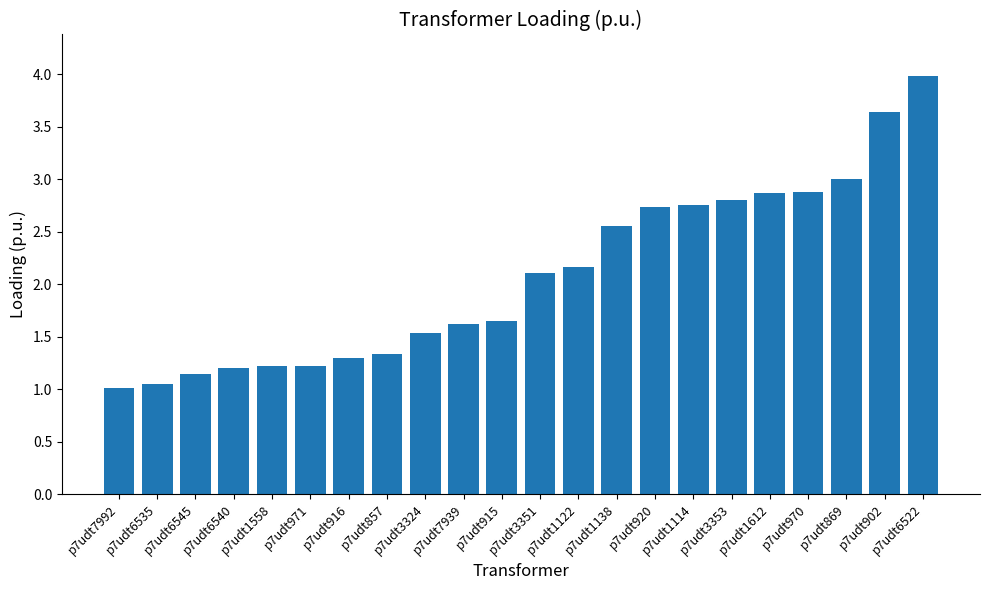

What is the value of the 7th bar from the left?

1.3